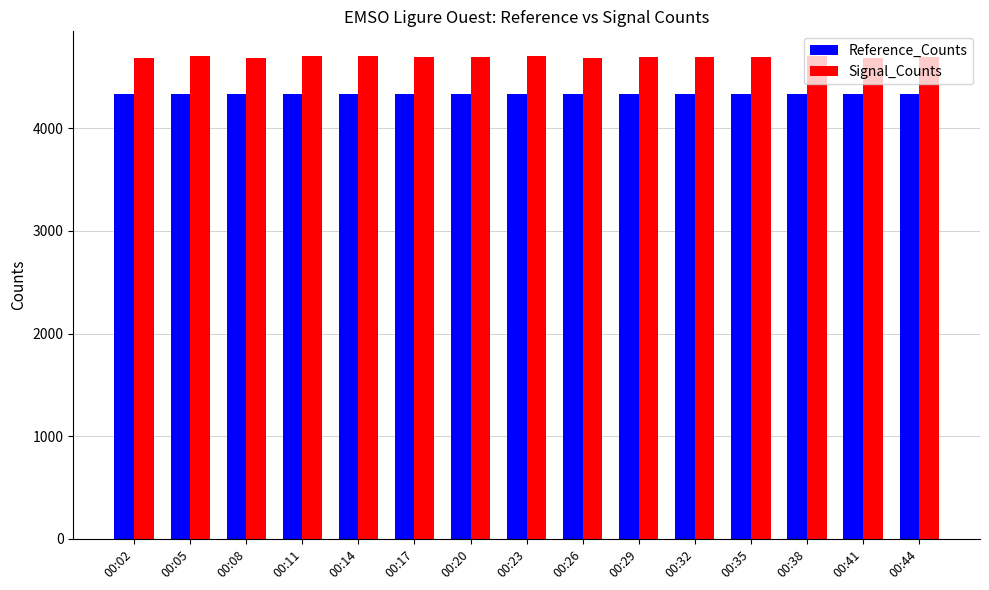

Rank the series at 00:17 from highest to lowest value.

Signal_Counts, Reference_Counts